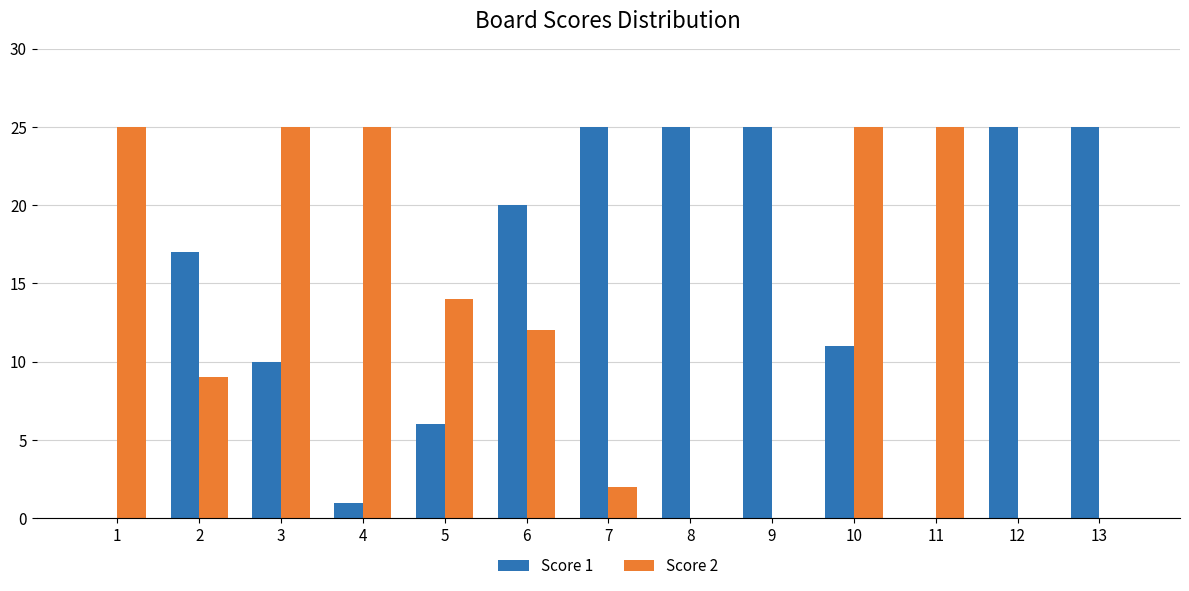

Reading left to right, list all the values displayed in this chart.

Score 1: 1=0	2=17	3=10	4=1	5=6	6=20	7=25	8=25	9=25	10=11	11=0	12=25	13=25
Score 2: 1=25	2=9	3=25	4=25	5=14	6=12	7=2	8=0	9=0	10=25	11=25	12=0	13=0